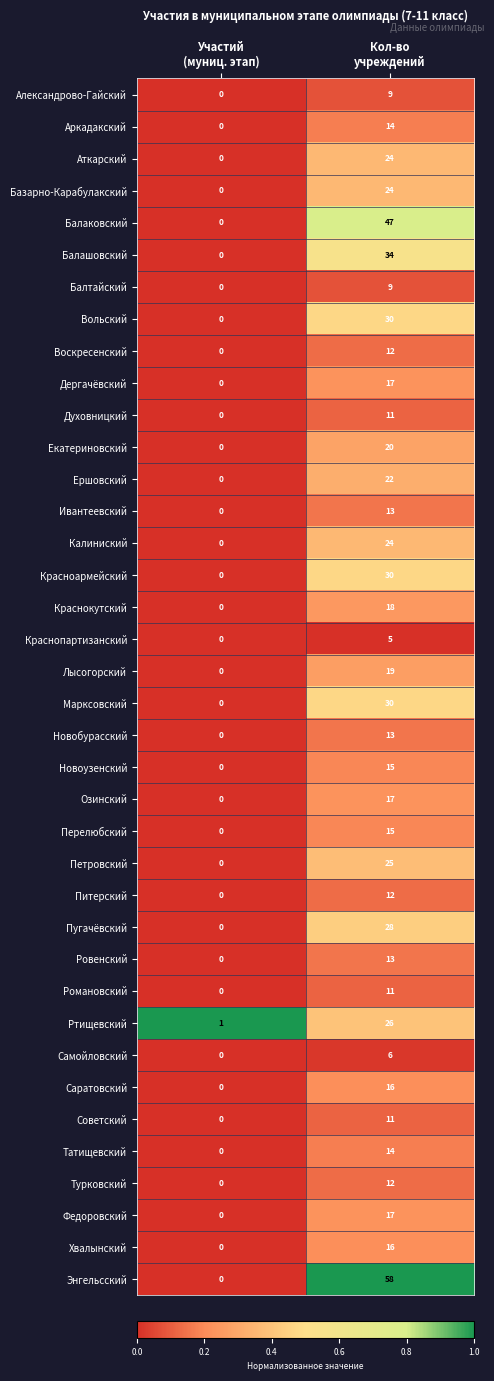

Which series has the largest range (max minus min)?

Энгельсский